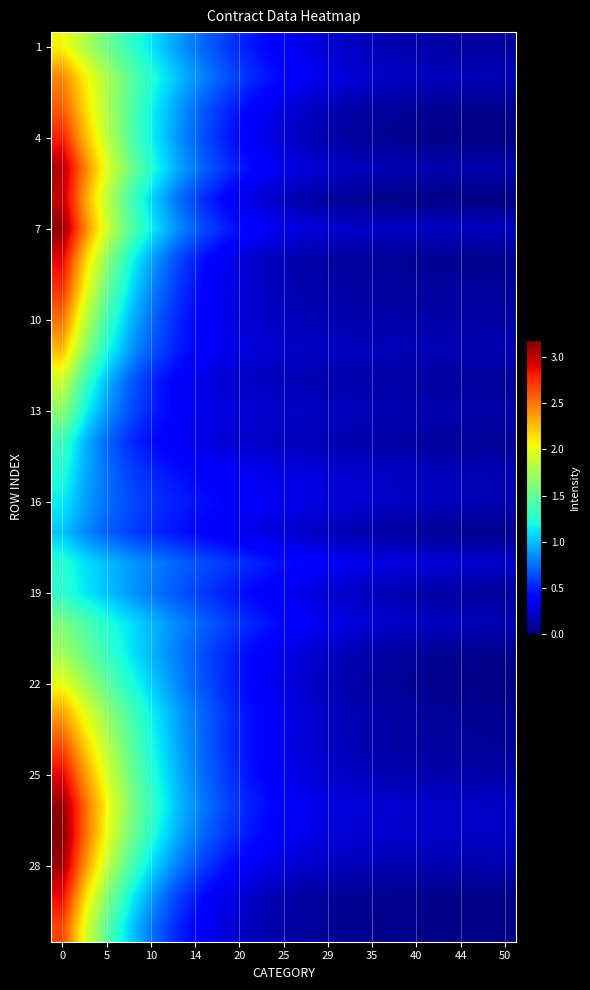

Count the number of categories in the chart.

20